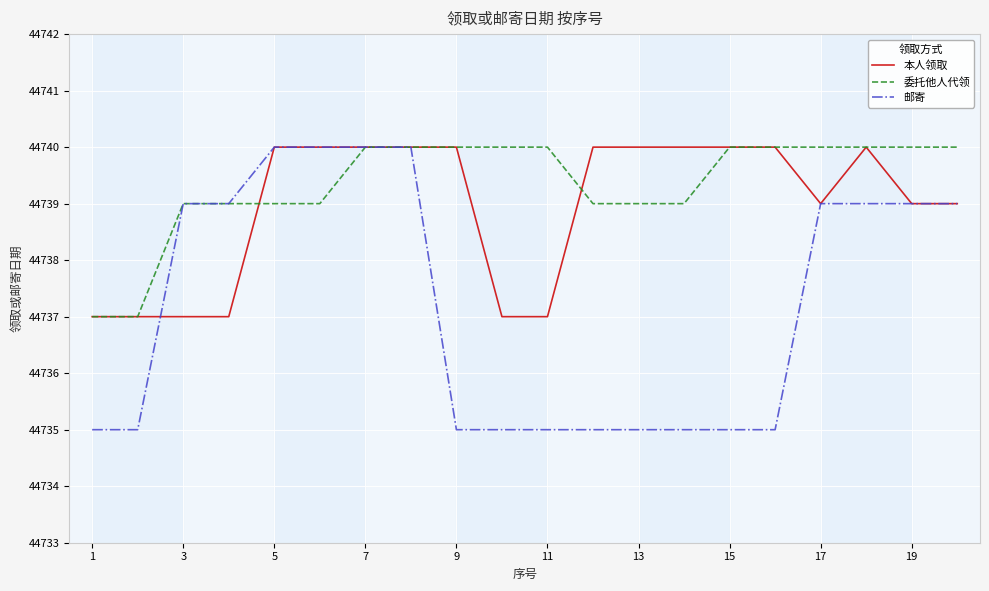

What is the minimum value for 委托他人代领?

44737